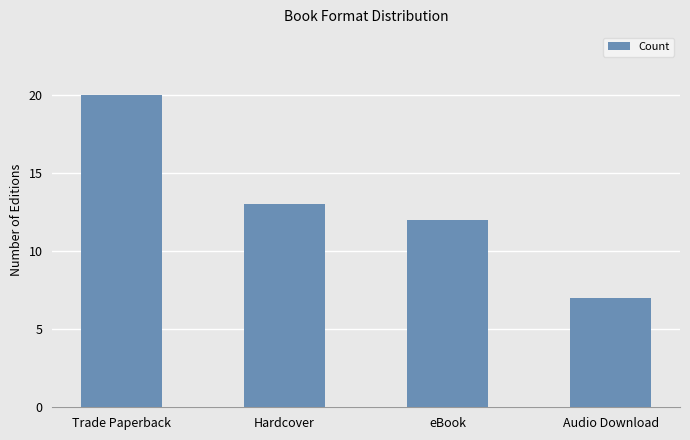

At which label is the value closest to 13?

Hardcover